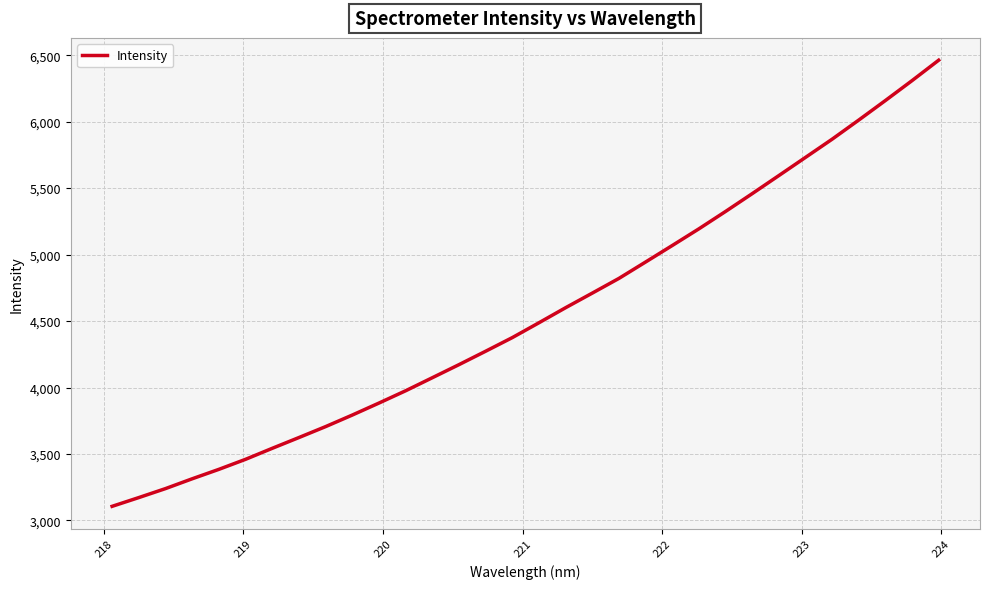

What is the maximum value shown in the chart?

6462.1